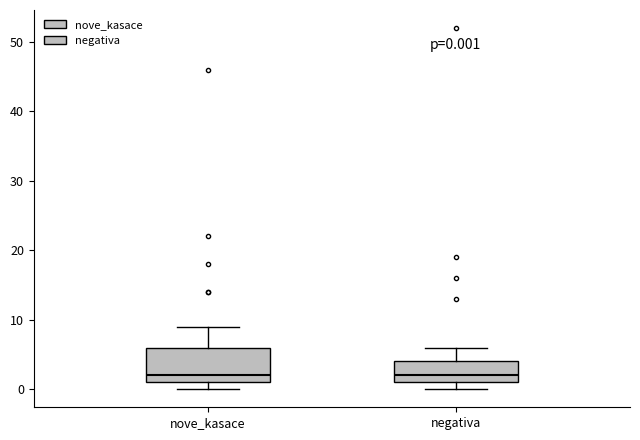

Which box is the tallest, from its lower edge to its upper edge?

nove_kasace